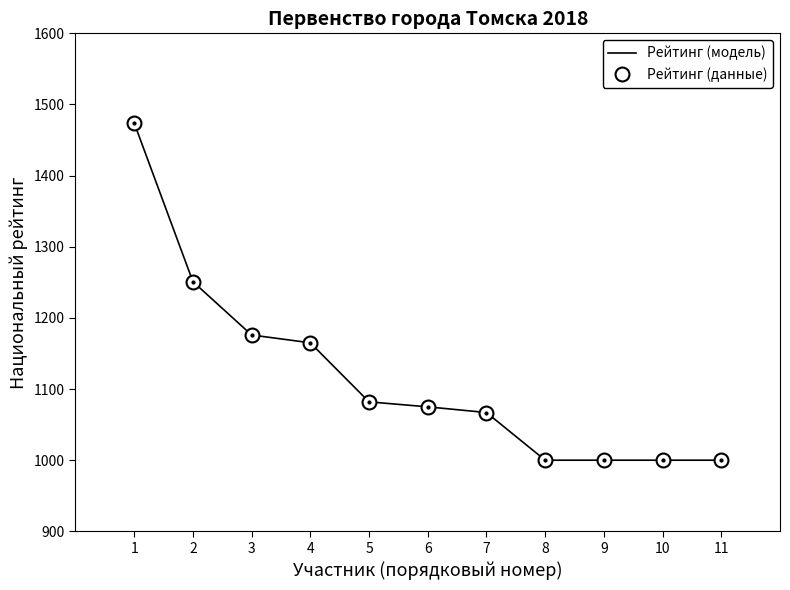

Which category has the highest value across all series?

1